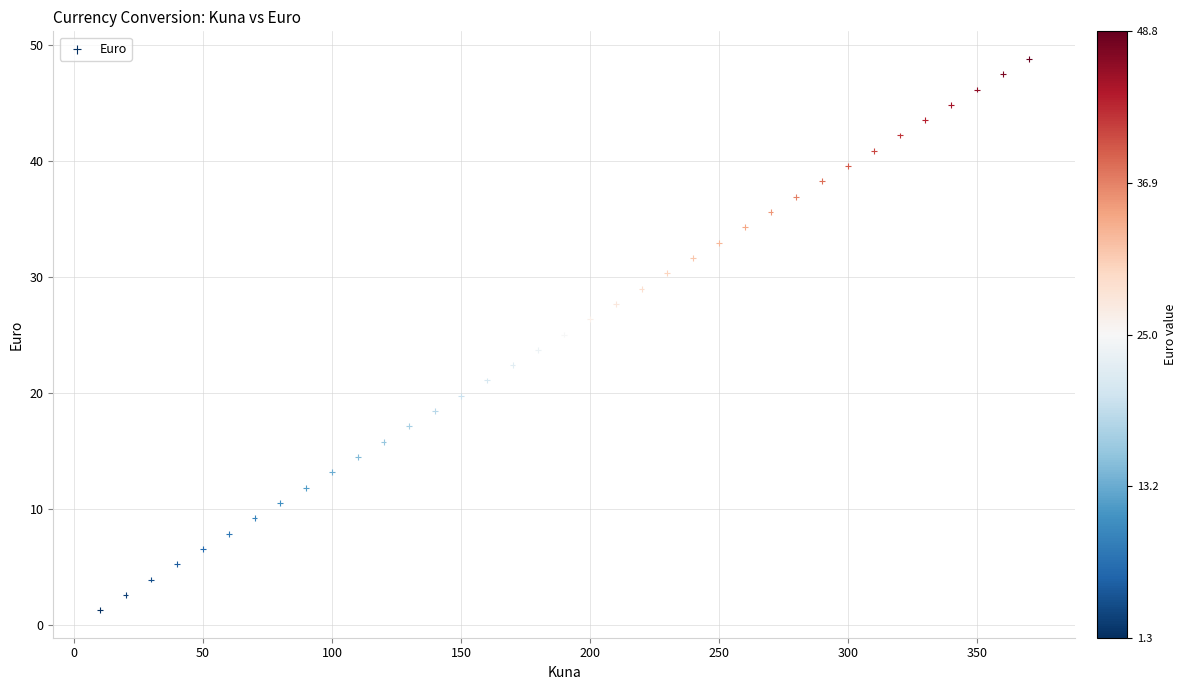

What is the range of Y values (max minus min)?

47.4